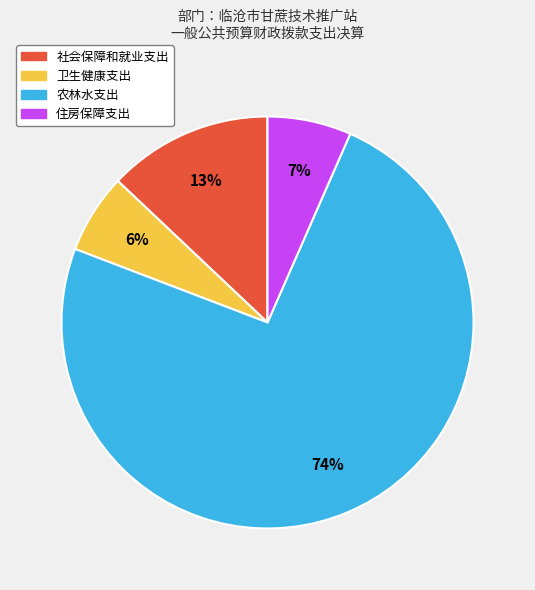

Is the sum of 住房保障支出 and 卫生健康支出 greater than half?

No